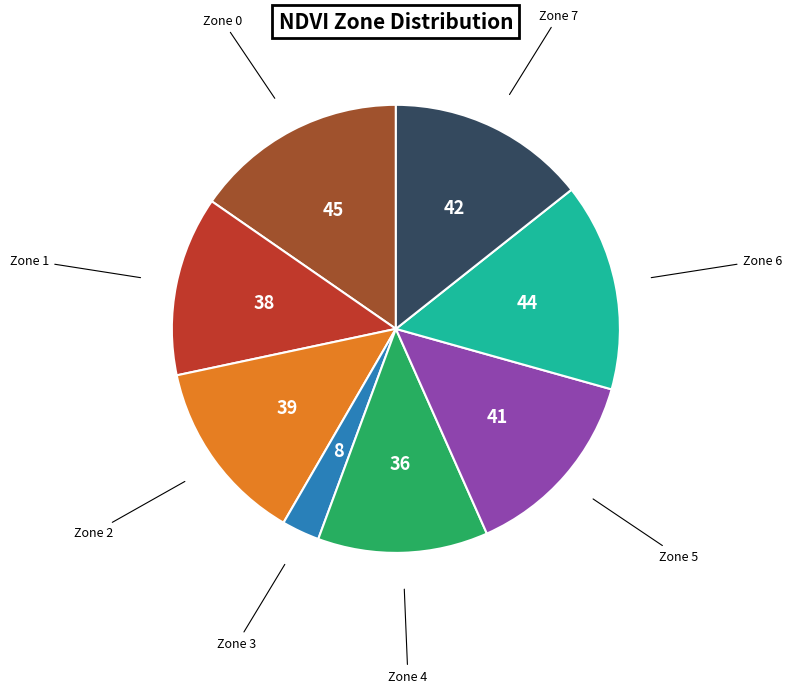

How many slices are in this pie chart?

8